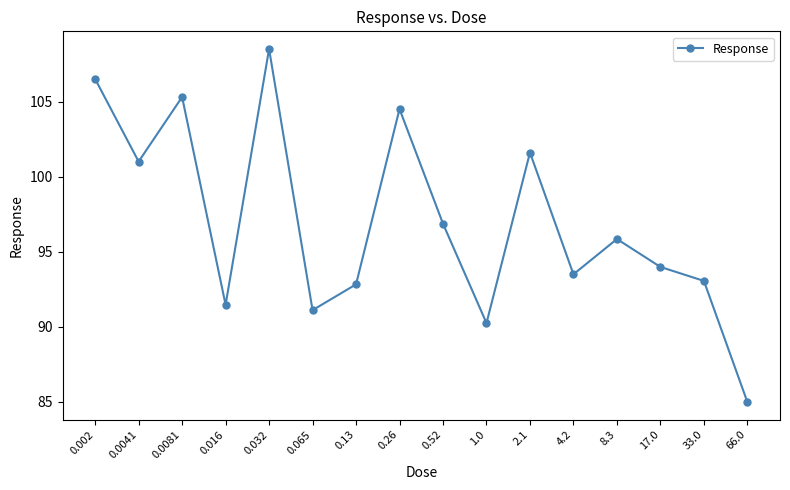

How many interior local peaks (higher than both neighbors) does the data have?

5